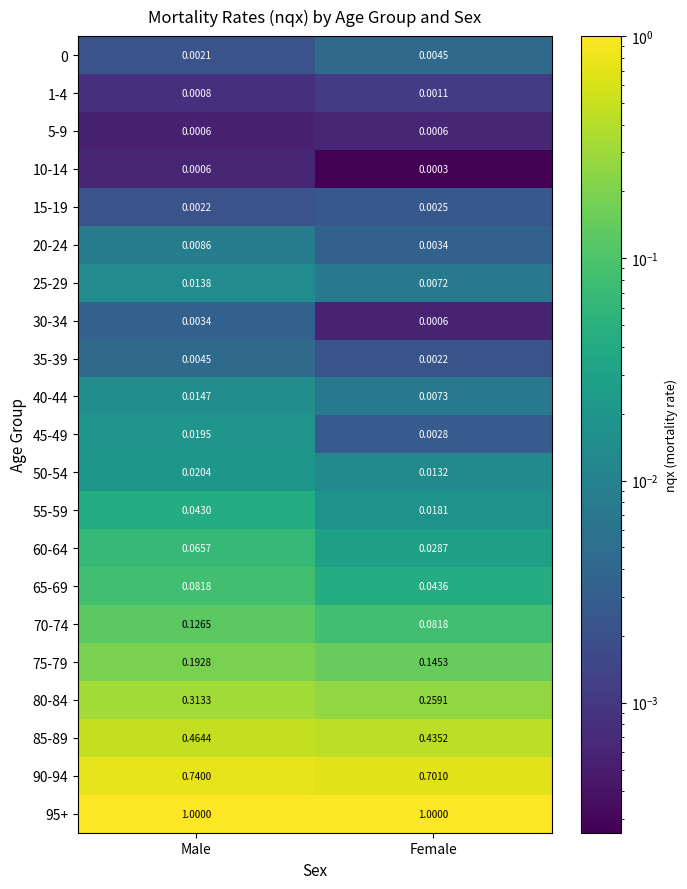

How many categories are shown in the chart?

2